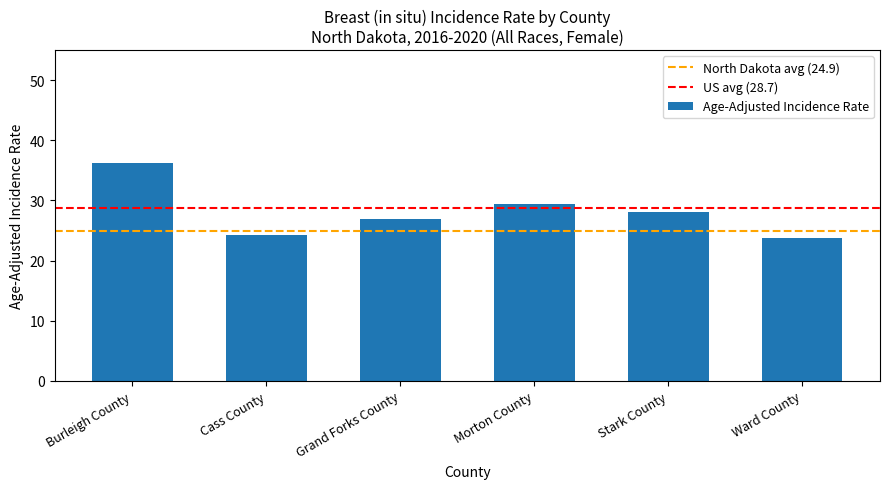

What is the difference between the second highest and minimum values?

5.7